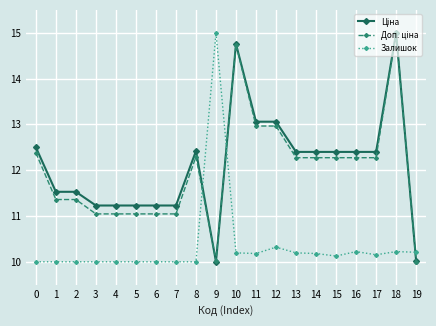

What is the greatest value displayed?

15.0